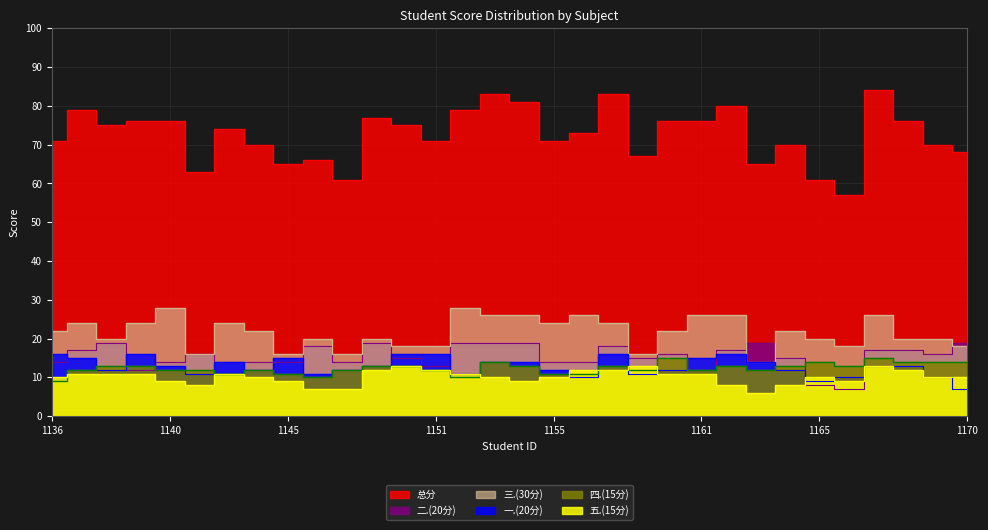

Reading left to right, what are all the values shown in this chart?

总分: 71	79	75	76	76	63	74	70	65	66	61	77	75	71	79	83	81	71	73	83	67	76	76	80	65	70	61	57	84	76	70	68
一.(20分): 16	15	12	16	13	11	14	12	15	11	12	13	16	16	11	14	14	12	10	16	11	12	15	16	14	12	9	10	13	13	10	7
二.(20分): 14	17	19	12	14	16	14	14	14	18	14	19	15	13	19	19	19	14	14	18	15	16	12	17	19	15	8	7	17	17	16	19
三.(30分): 22	24	20	24	28	16	24	22	16	20	16	20	18	18	28	26	26	24	26	24	16	22	26	26	14	22	20	18	26	20	20	18
四.(15分): 9	12	13	13	12	12	11	12	11	10	12	13	13	12	10	14	13	11	11	13	12	15	12	13	12	13	14	13	15	14	14	14
五.(15分): 10	11	11	11	9	8	11	10	9	7	7	12	13	12	11	10	9	10	12	12	13	11	11	8	6	8	10	9	13	12	10	10